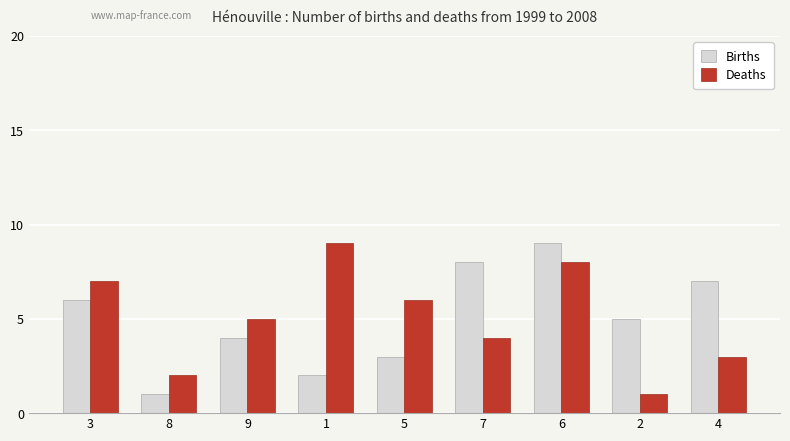

What are all the series names shown in the legend?

Births, Deaths